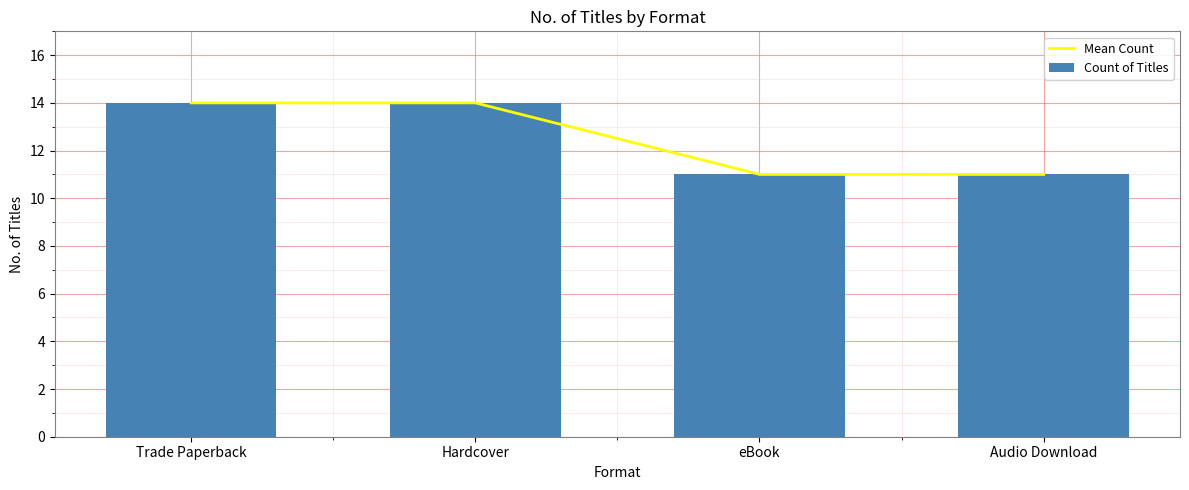

Which series has the widest spread of values?

Mean Count